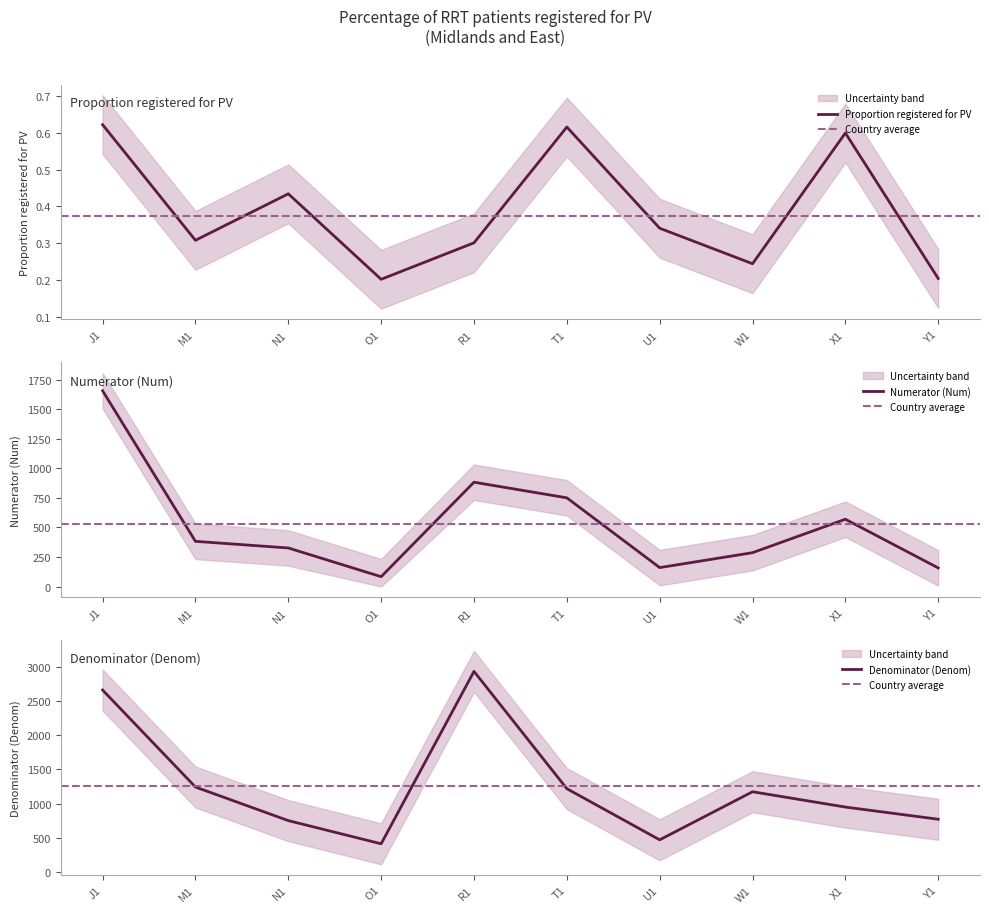

What are all the series names shown in the legend?

Num, Denom, Proportion